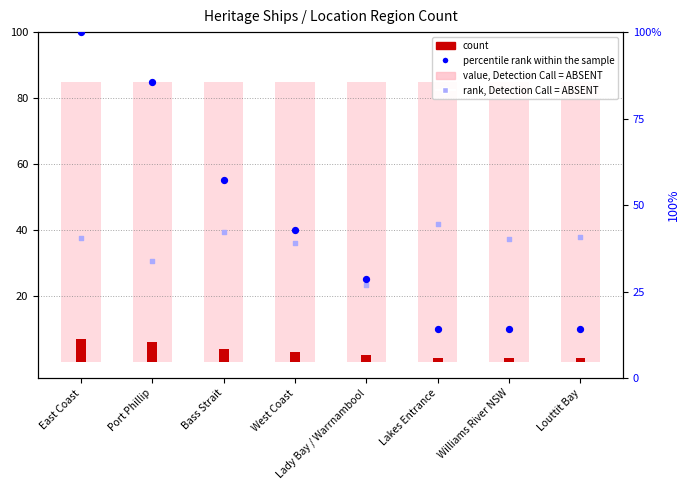

What is the total value across all series at Louttit Bay?

141.0